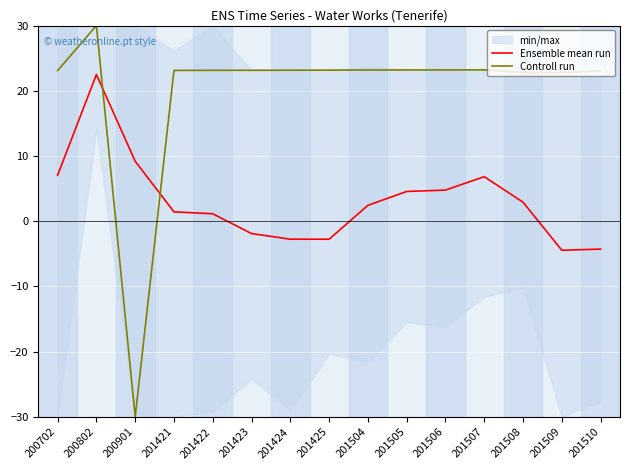

Rank the series by their maximum value, from lowest to highest.

Ensemble mean run, Controll run